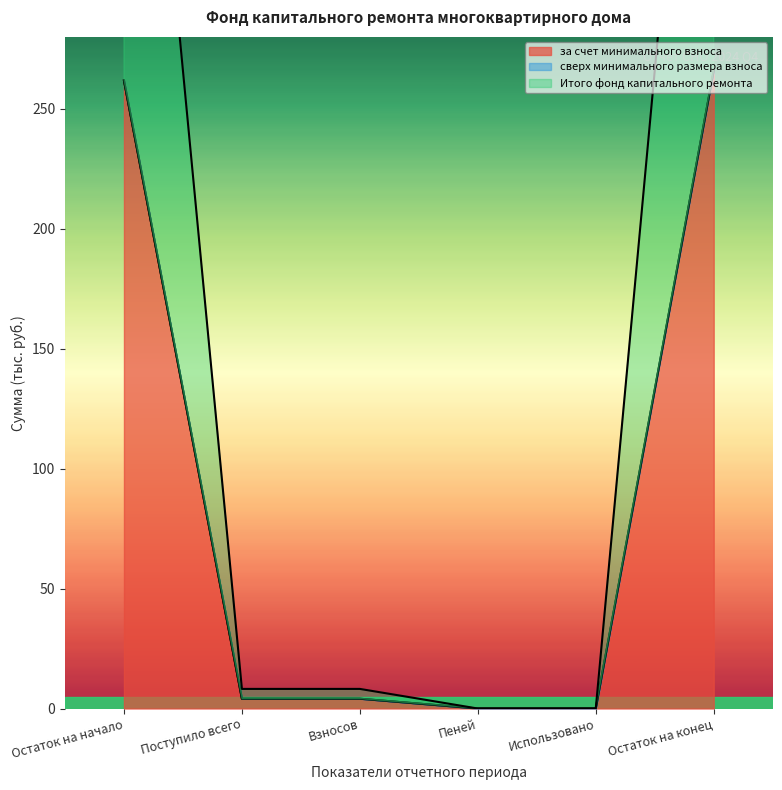

What value does the за счет минимального взноса series have at Остаток на конец?

265.9